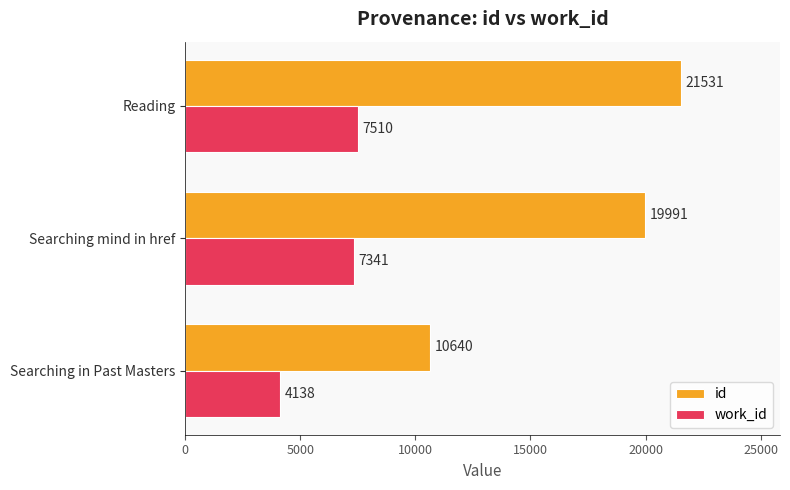

Which series has the largest total across all categories?

id